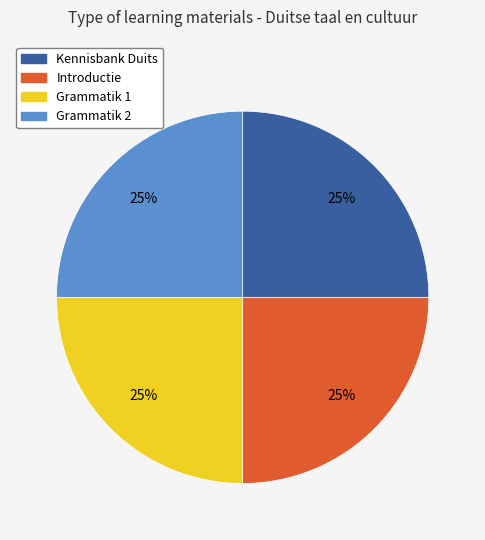

Is there any slice that represents more than half of the pie?

No